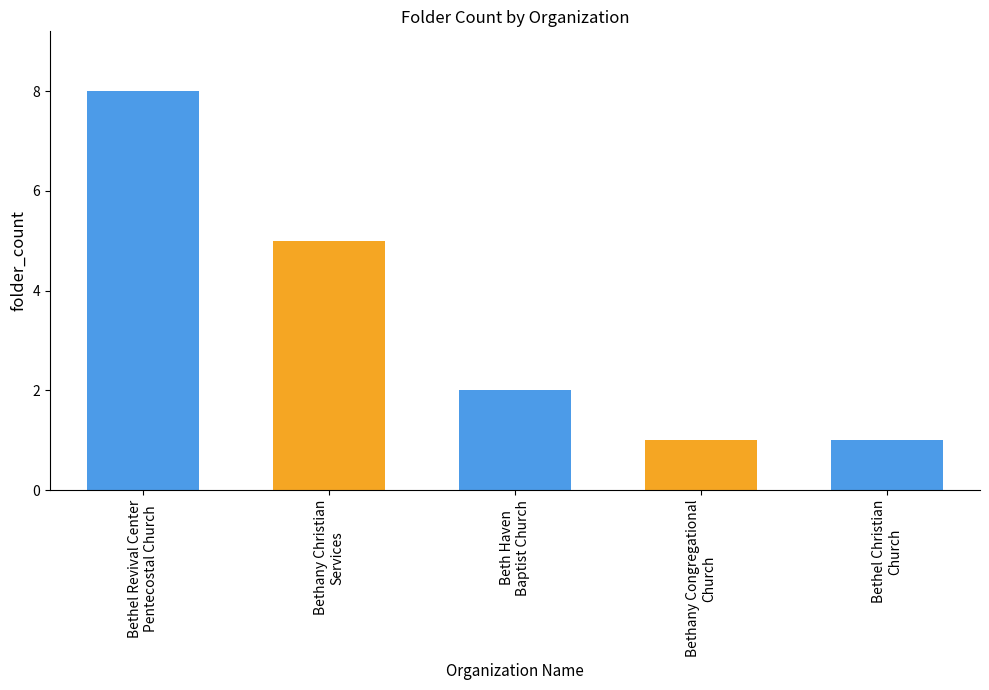

What is the greatest value displayed?

8